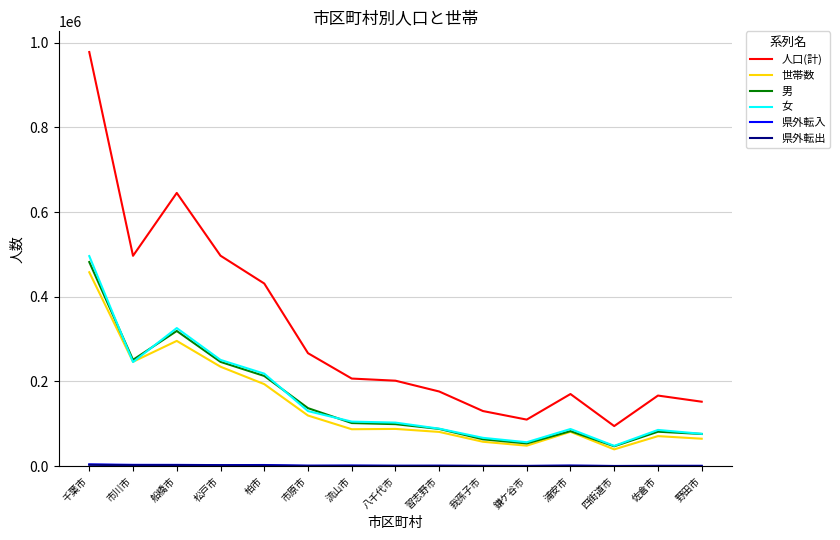

True or false: 人口(計) and 男 cross at least once.

False